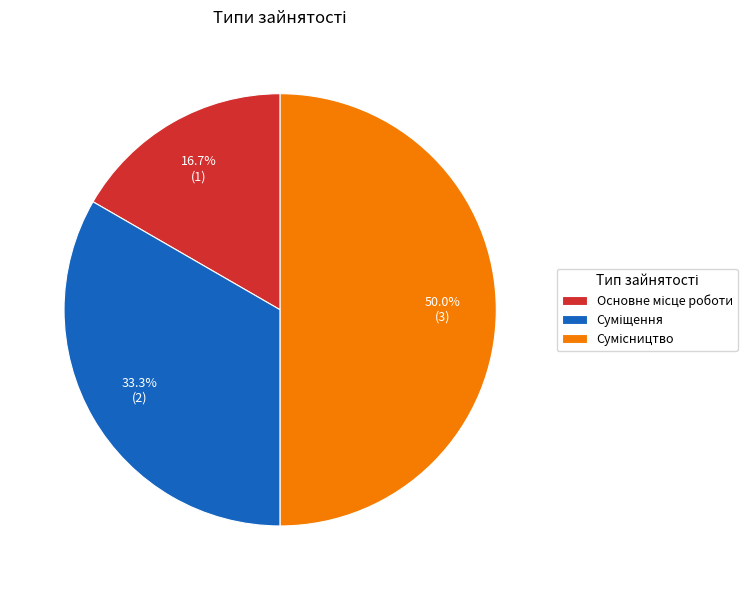

Is it true that Суміщення is 45% of the pie?

False